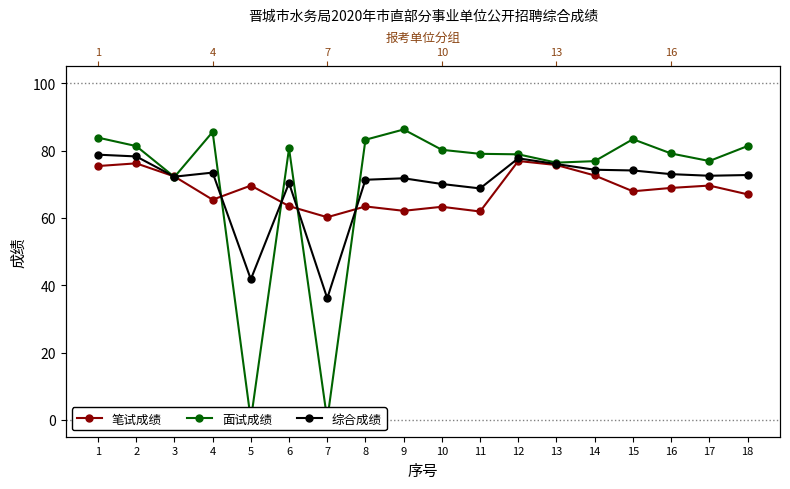

Does the chart display data point markers on the line(s)?

Yes